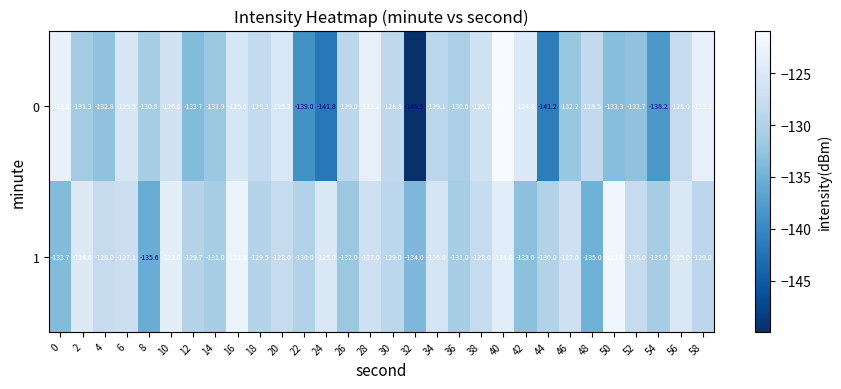

Is it true that 1 equals -228.0 at 14?

False